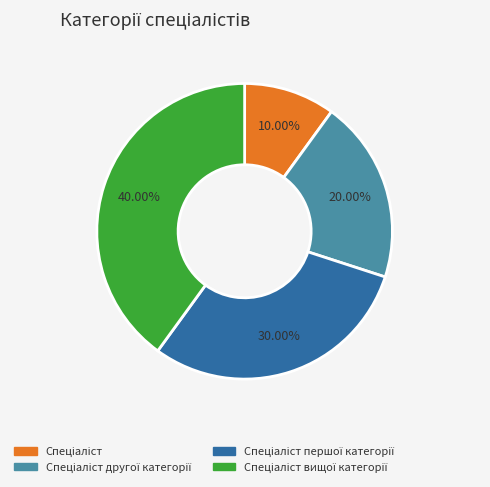

Is there any slice that represents more than half of the pie?

No